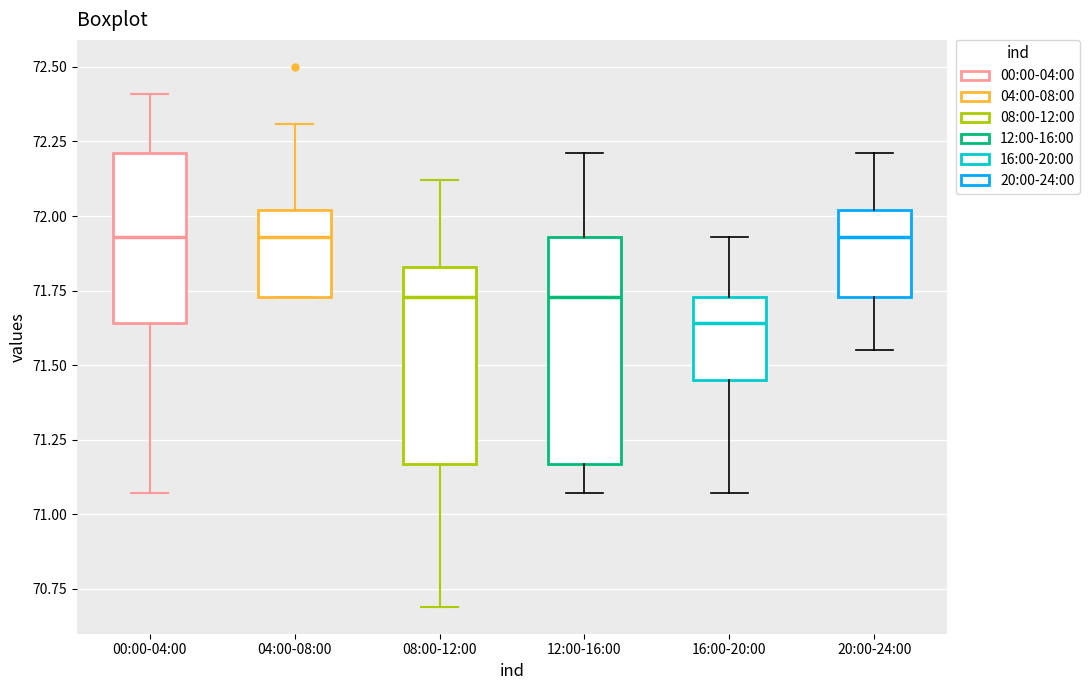

Comparing the boxes themselves (not the whiskers), which one is the tallest?

12:00-16:00